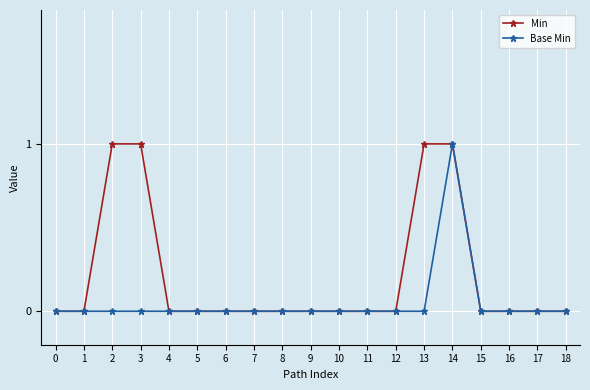

What are all the series names shown in the legend?

Min, Base Min